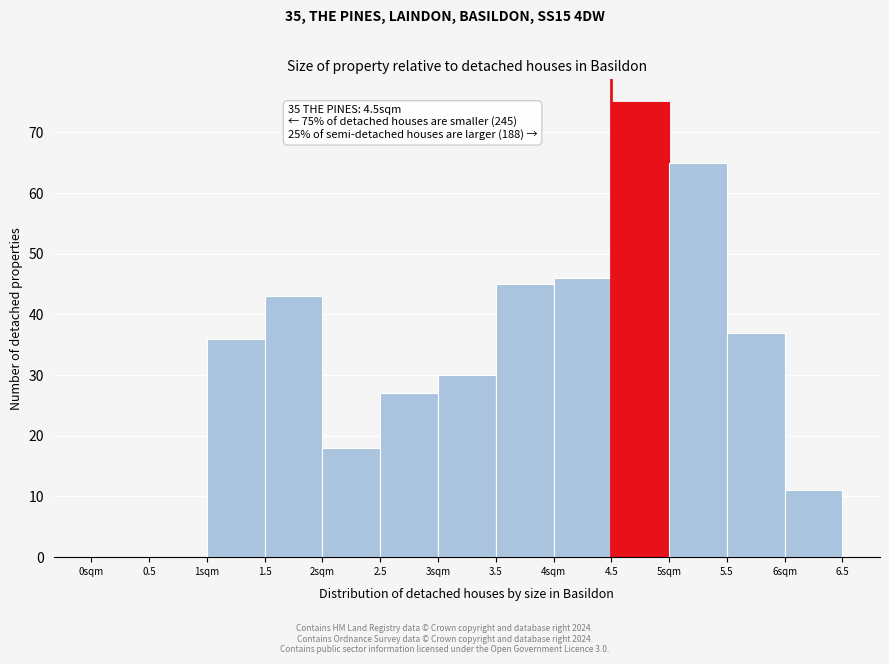

Reading left to right, list all the values displayed in this chart.

0sqm=0	0.5=0	1sqm=36	1.5=43	2sqm=18	2.5=27	3sqm=30	3.5=45	4sqm=46	4.5=75	5sqm=65	5.5=37	6sqm=11